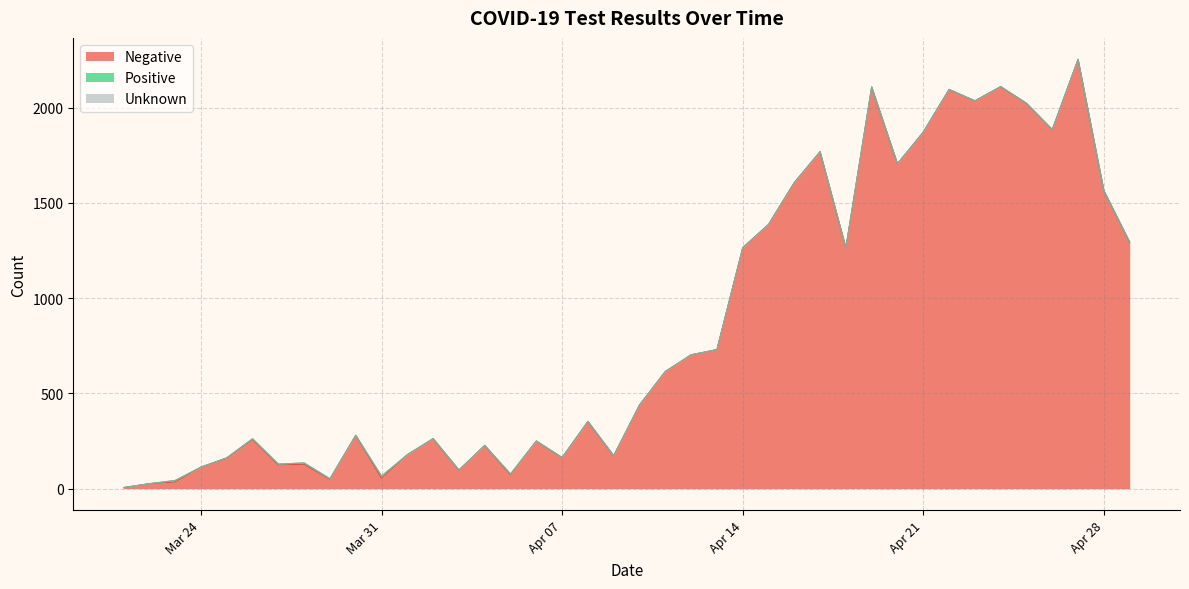

What is the label of the 32nd point from the left?

2020-04-21